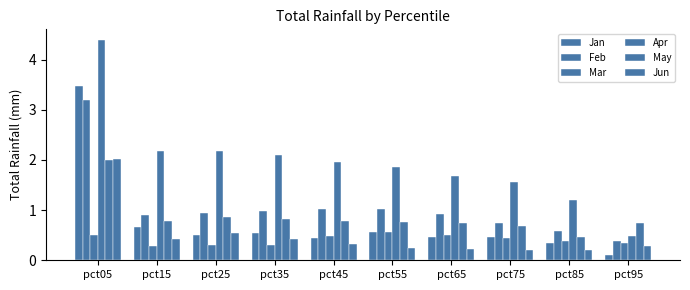

How many bars are there in each group?

6